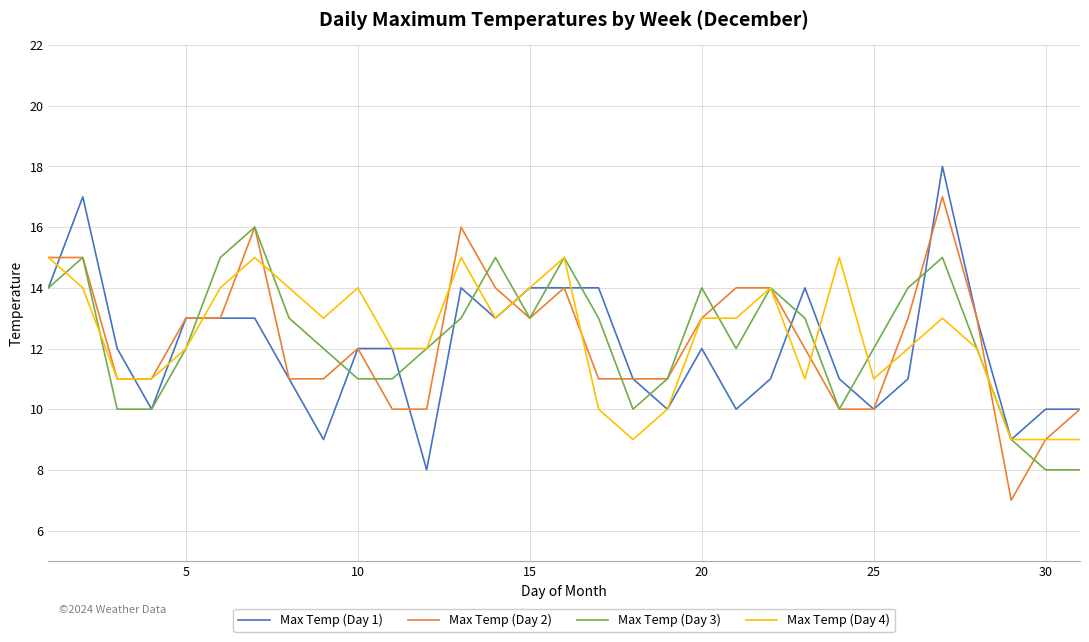

What is the minimum value for Max Temp (Day 1)?

8